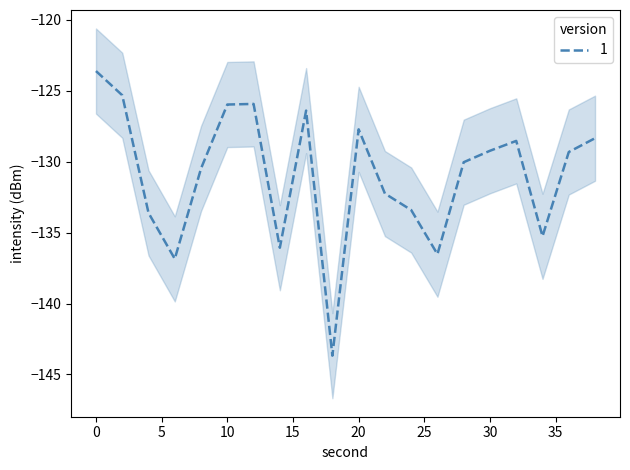

What is the difference between the maximum and minimum values in the lower_intensity series?

20.1